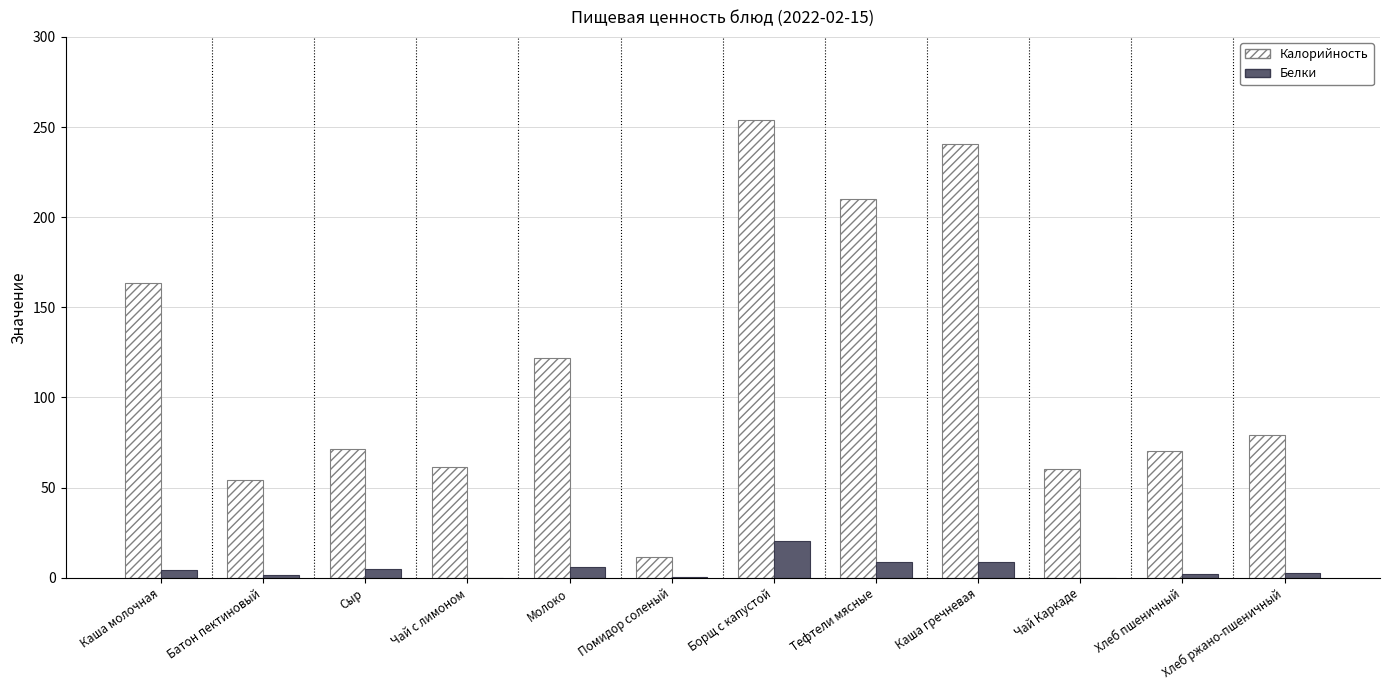

What is the sum of all Белки values?

59.9